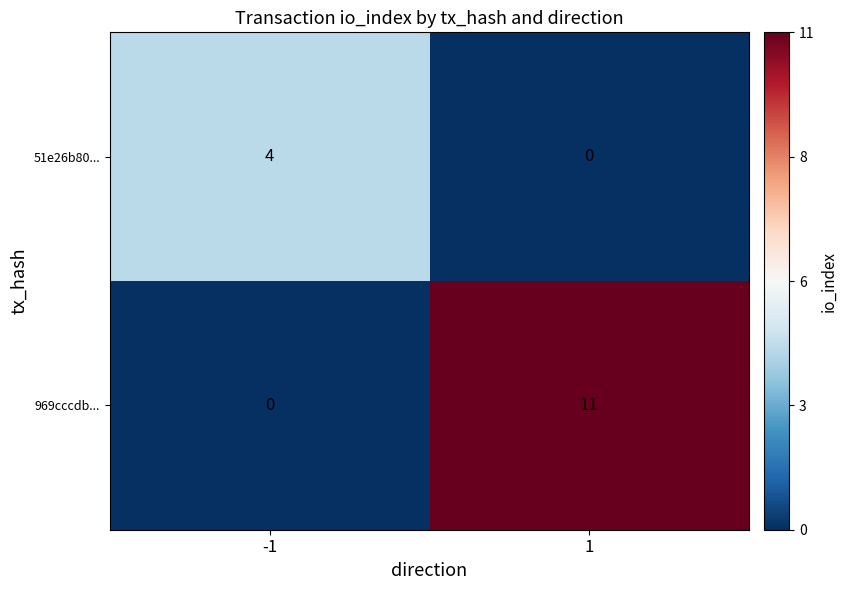

Which series has the largest range (max minus min)?

969cccdb...